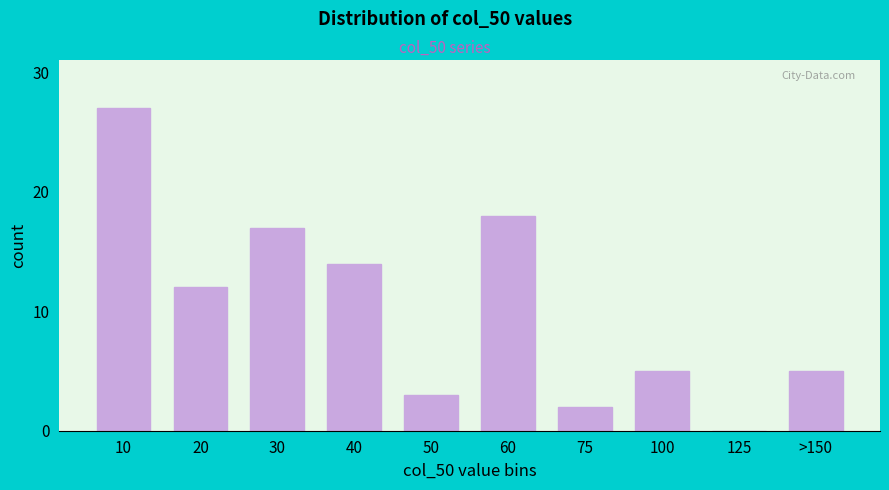

Reading left to right, transcribe all the data shown in this chart.

10=27	20=12	30=17	40=14	50=3	60=18	75=2	100=5	125=0	>150=5